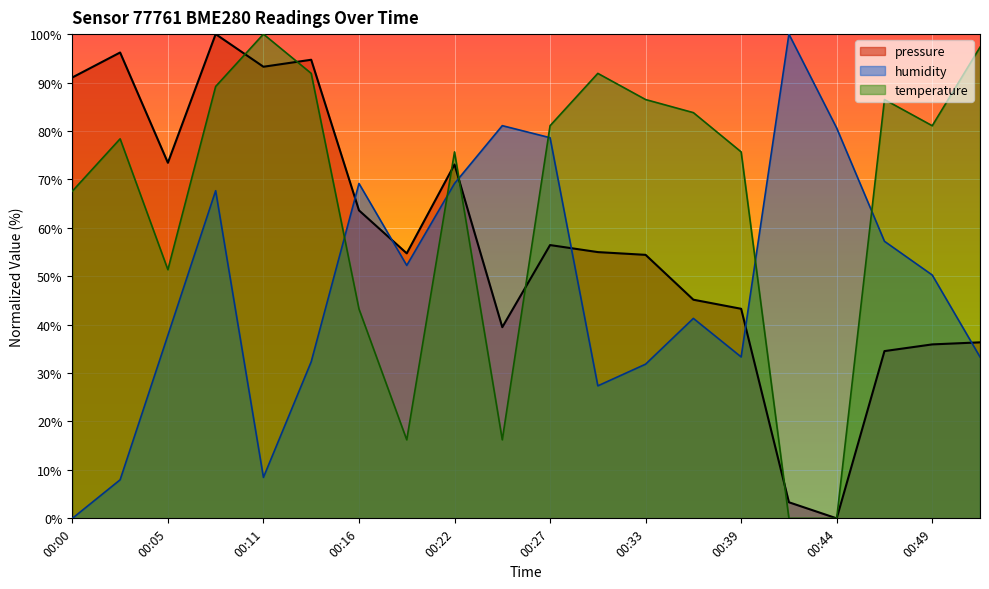

At which category does the chart reach its minimum across all series?

00:44